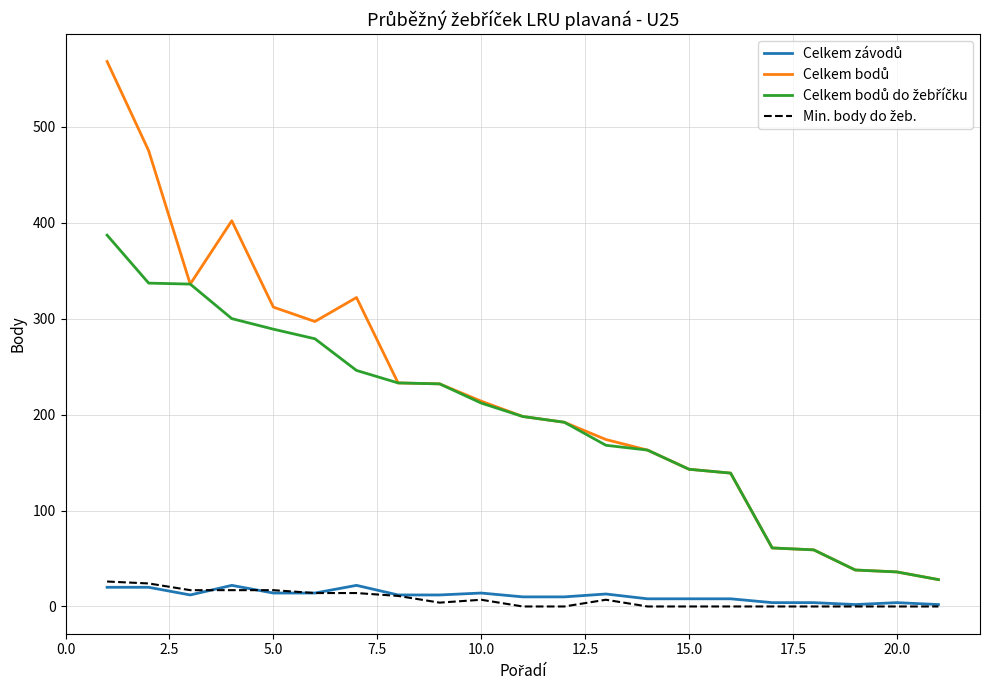

How many series are shown in this chart?

4